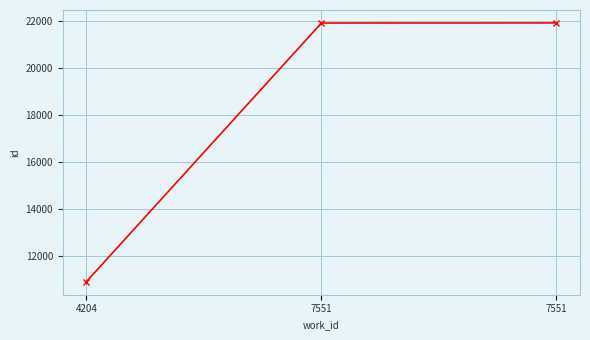

What is the difference between the maximum and minimum values?

11004